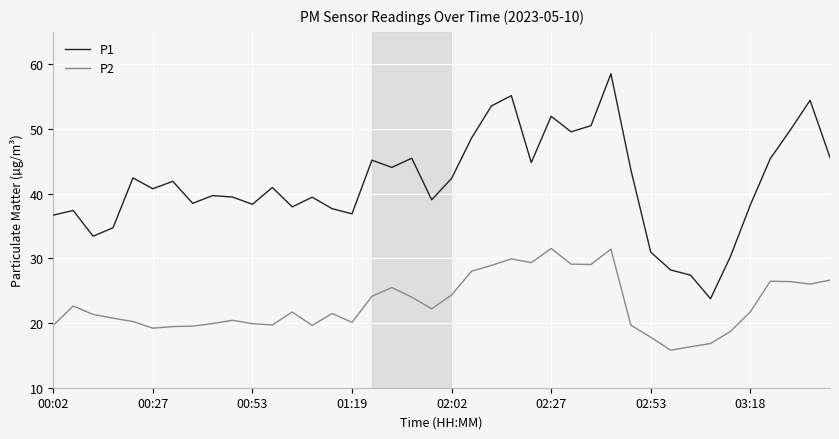

Which series has the largest range (max minus min)?

P1